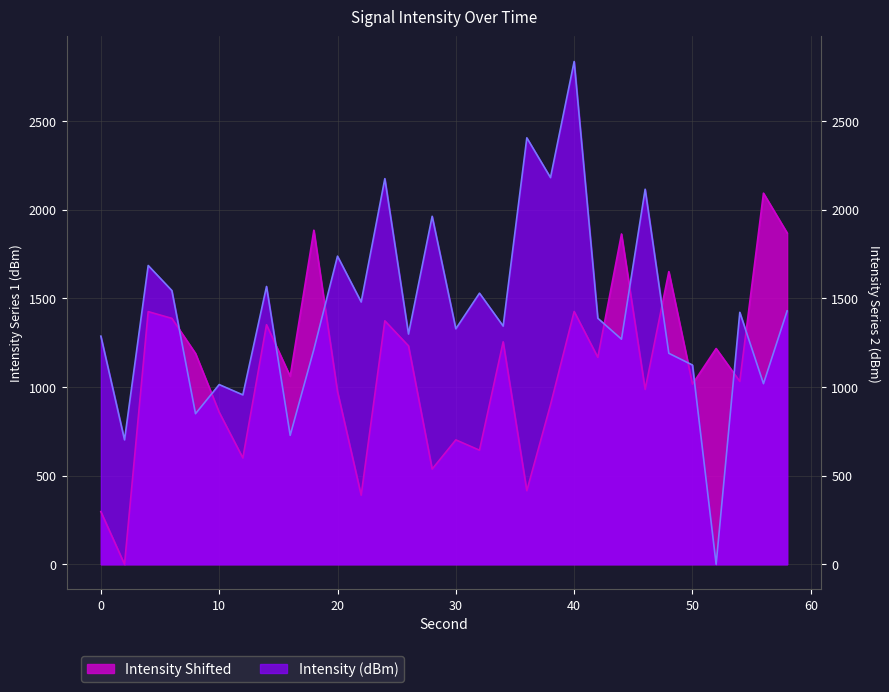

At which category is the sum across all series the highest?

40